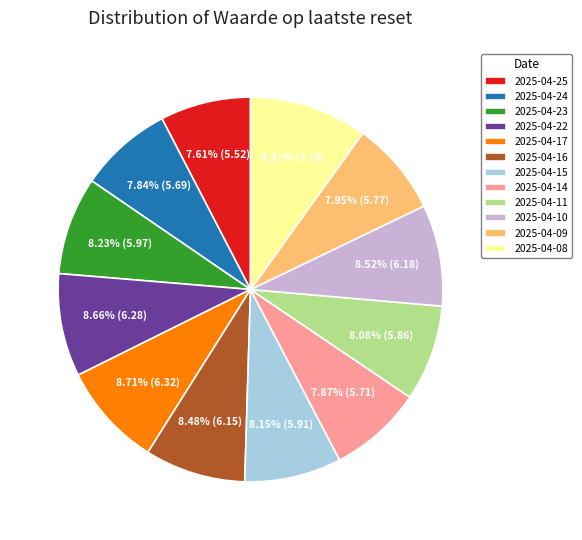

To the nearest percent, what portion does 2025-04-25 represent?

8%